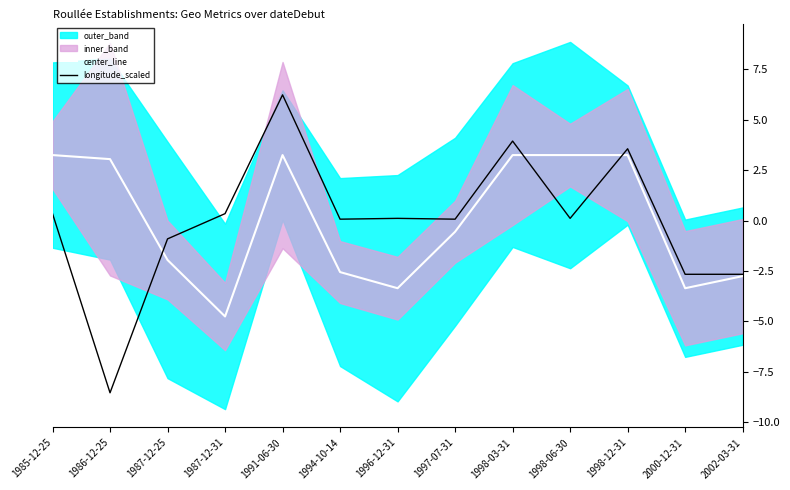

True or false: center_line and longitude_scaled intersect in this chart.

True